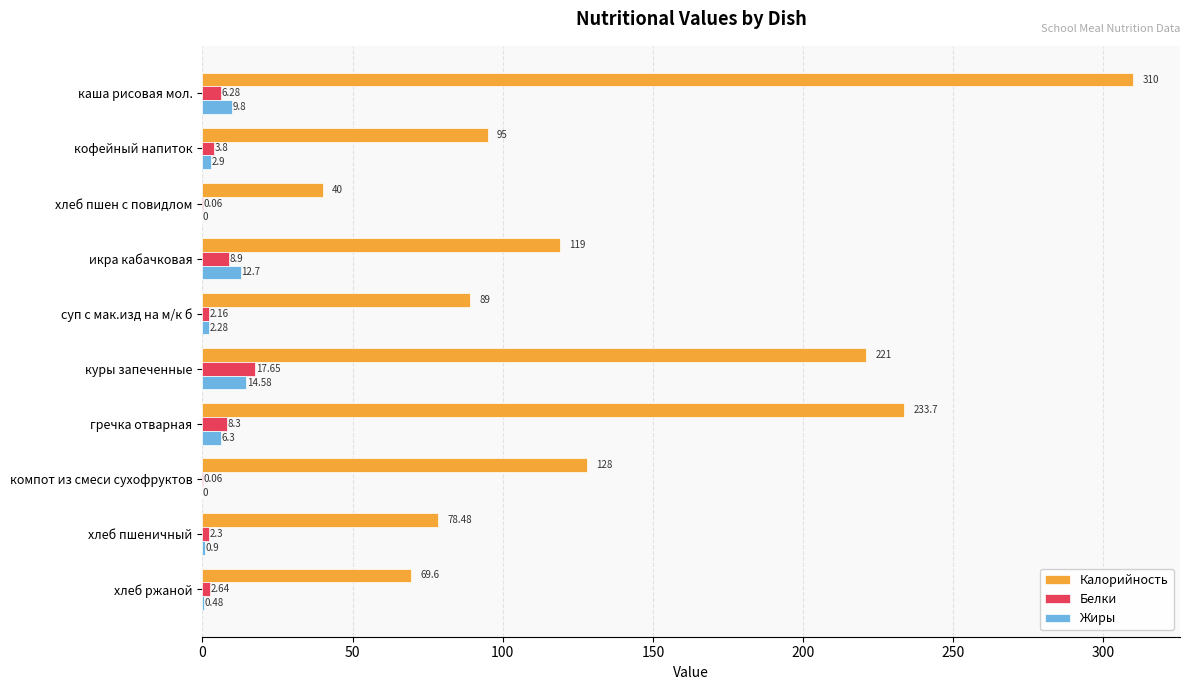

At which label is Белки closest to 8?

гречка отварная